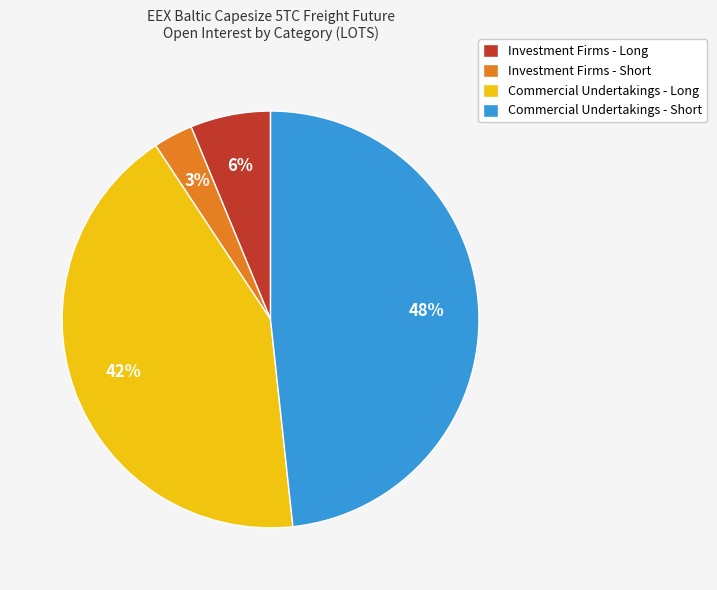

Combined, do Commercial Undertakings - Long and Commercial Undertakings - Short account for over 50%?

Yes